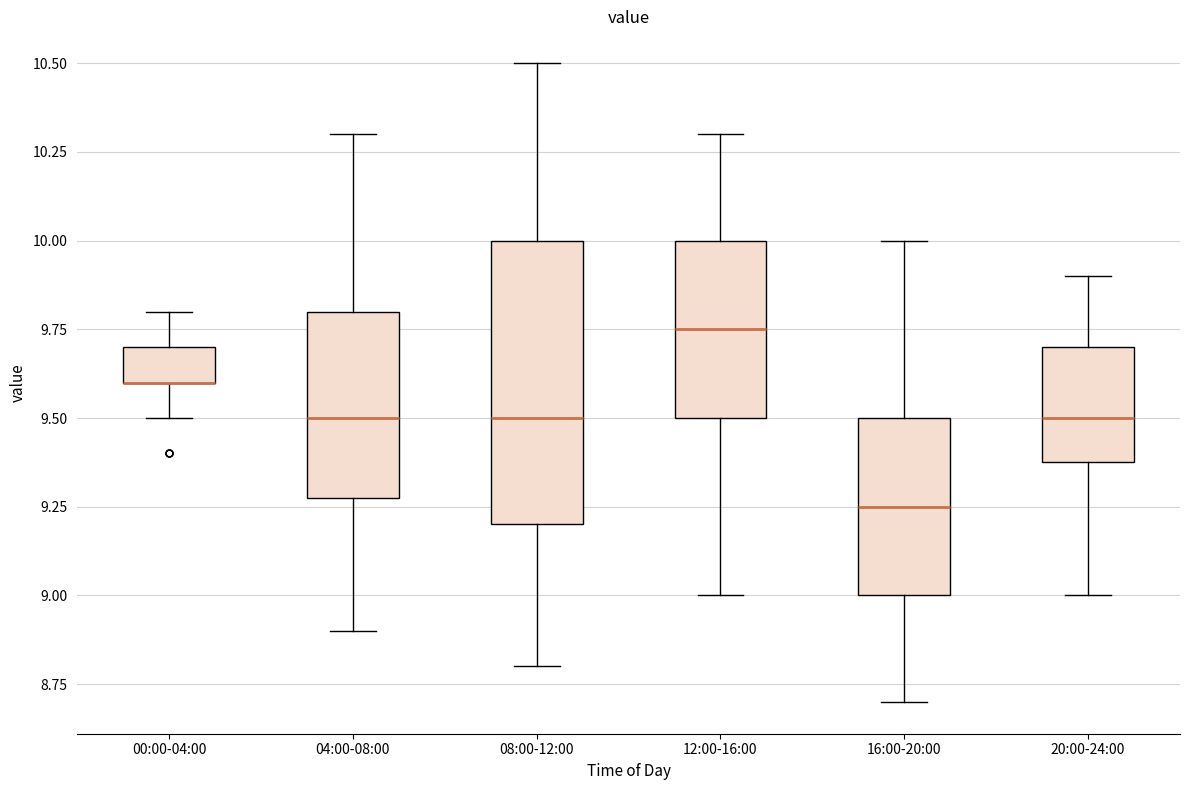

Reading left to right, read every box against the y-axis: the position of its median line, the range the box covers, and the ends of its whiskers. The values are not printed on the chart, so give them approximately, as read against the axis.

00:00-04:00: median 9.60 (drawn on the box's lower edge), box 9.60 to 9.70, whiskers 9.50 to 9.80
04:00-08:00: median 9.50, box 9.30 to 9.80, whiskers 8.90 to 10.30
08:00-12:00: median 9.50, box 9.20 to 10.00, whiskers 8.80 to 10.50
12:00-16:00: median 9.75, box 9.50 to 10.00, whiskers 9.00 to 10.30
16:00-20:00: median 9.25, box 9.00 to 9.50, whiskers 8.70 to 10.00
20:00-24:00: median 9.50, box 9.40 to 9.70, whiskers 9.00 to 9.90